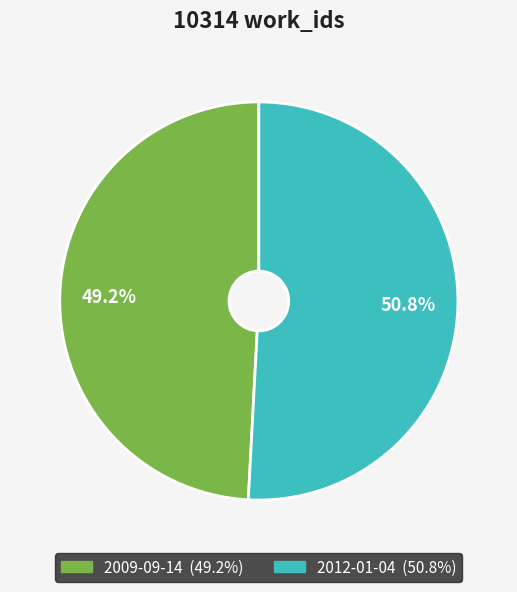

Count the number of slices in the pie.

2